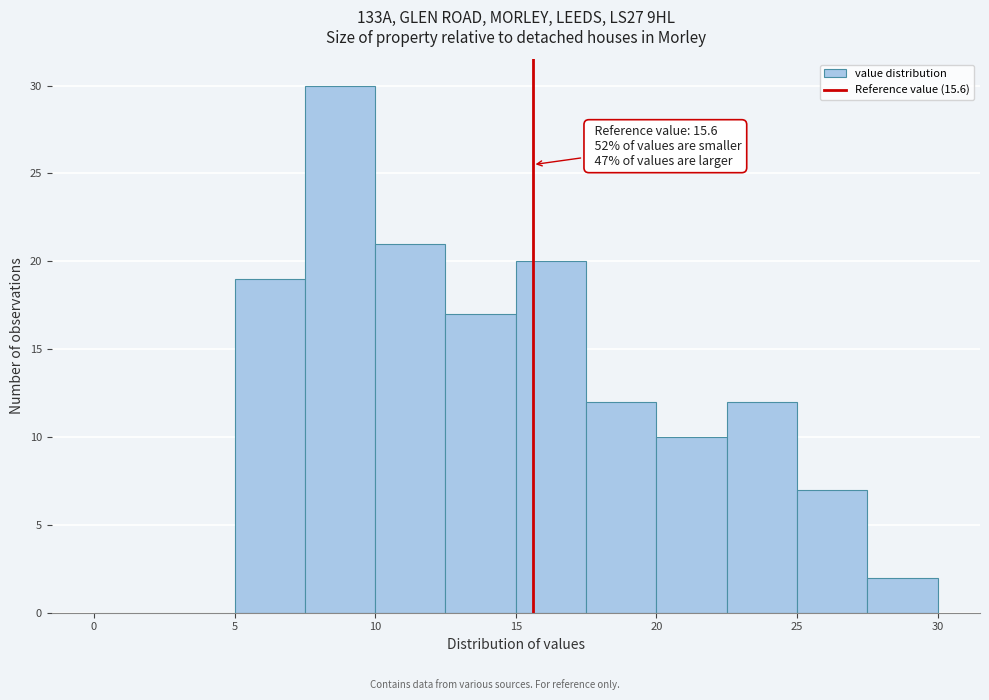

Over which range of the x-axis is the bar tallest?

7.5 to 10.0